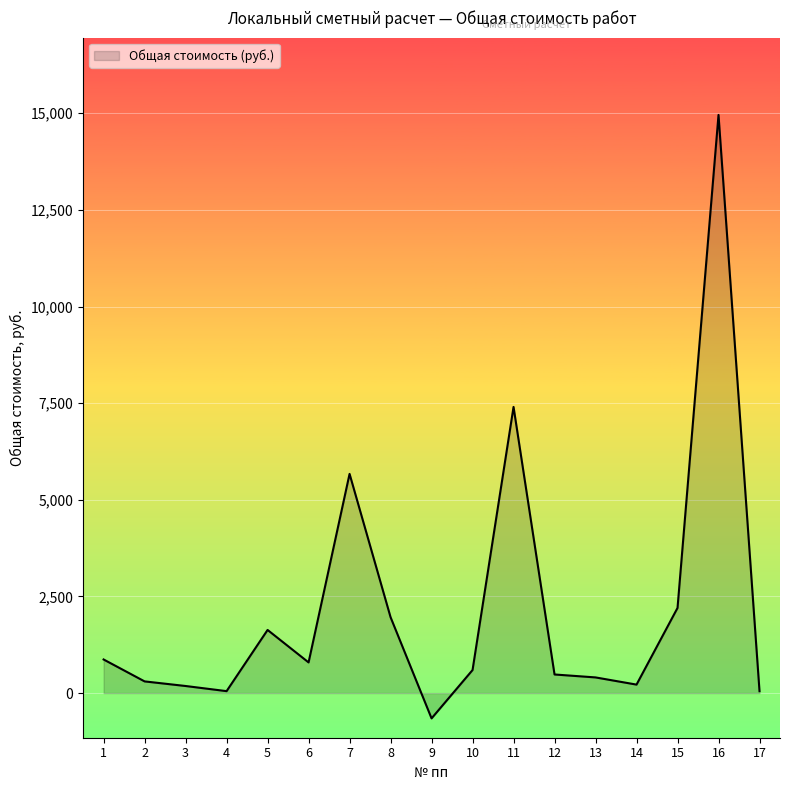

At which label does the data first exceed 596?

1